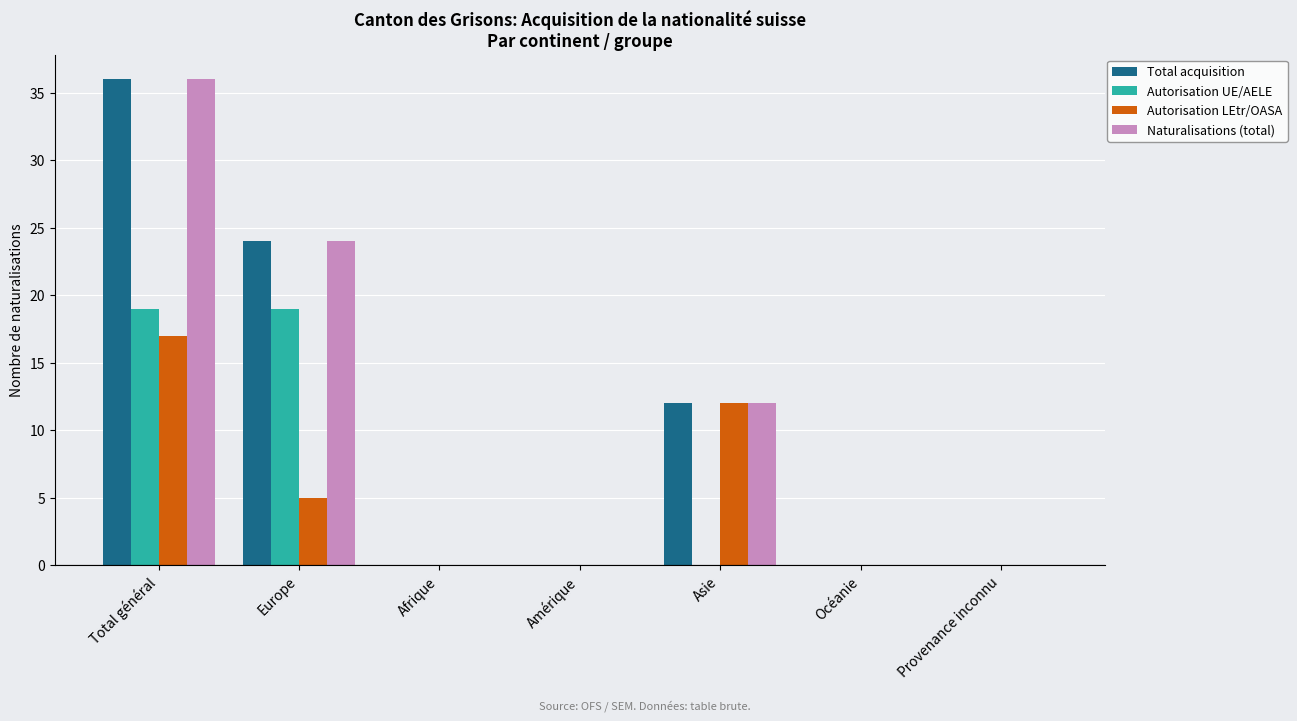

Are the bars horizontal?

No